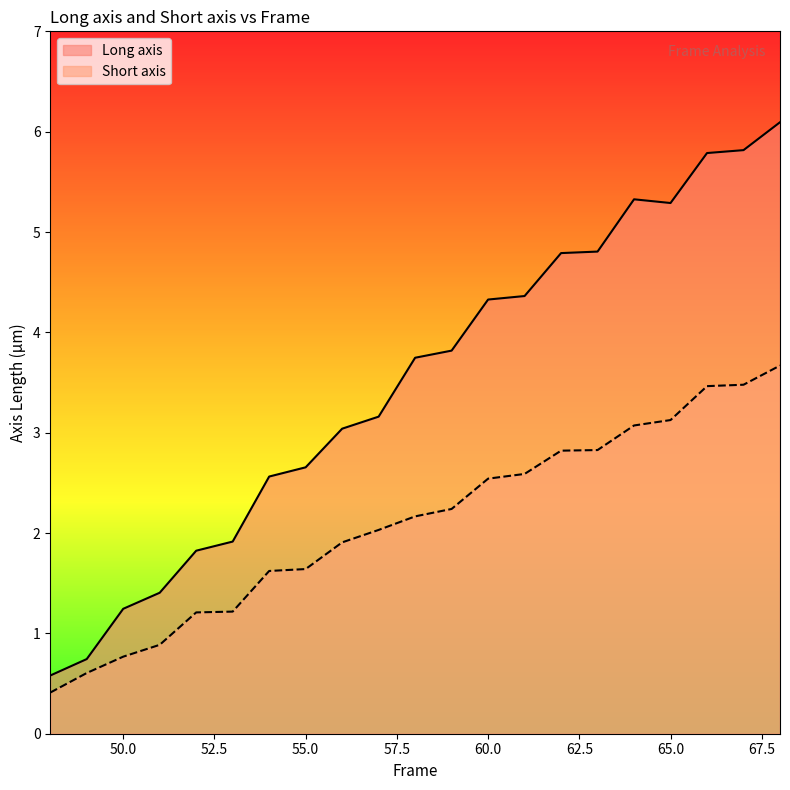

What is the average value of the Short axis series?

2.1